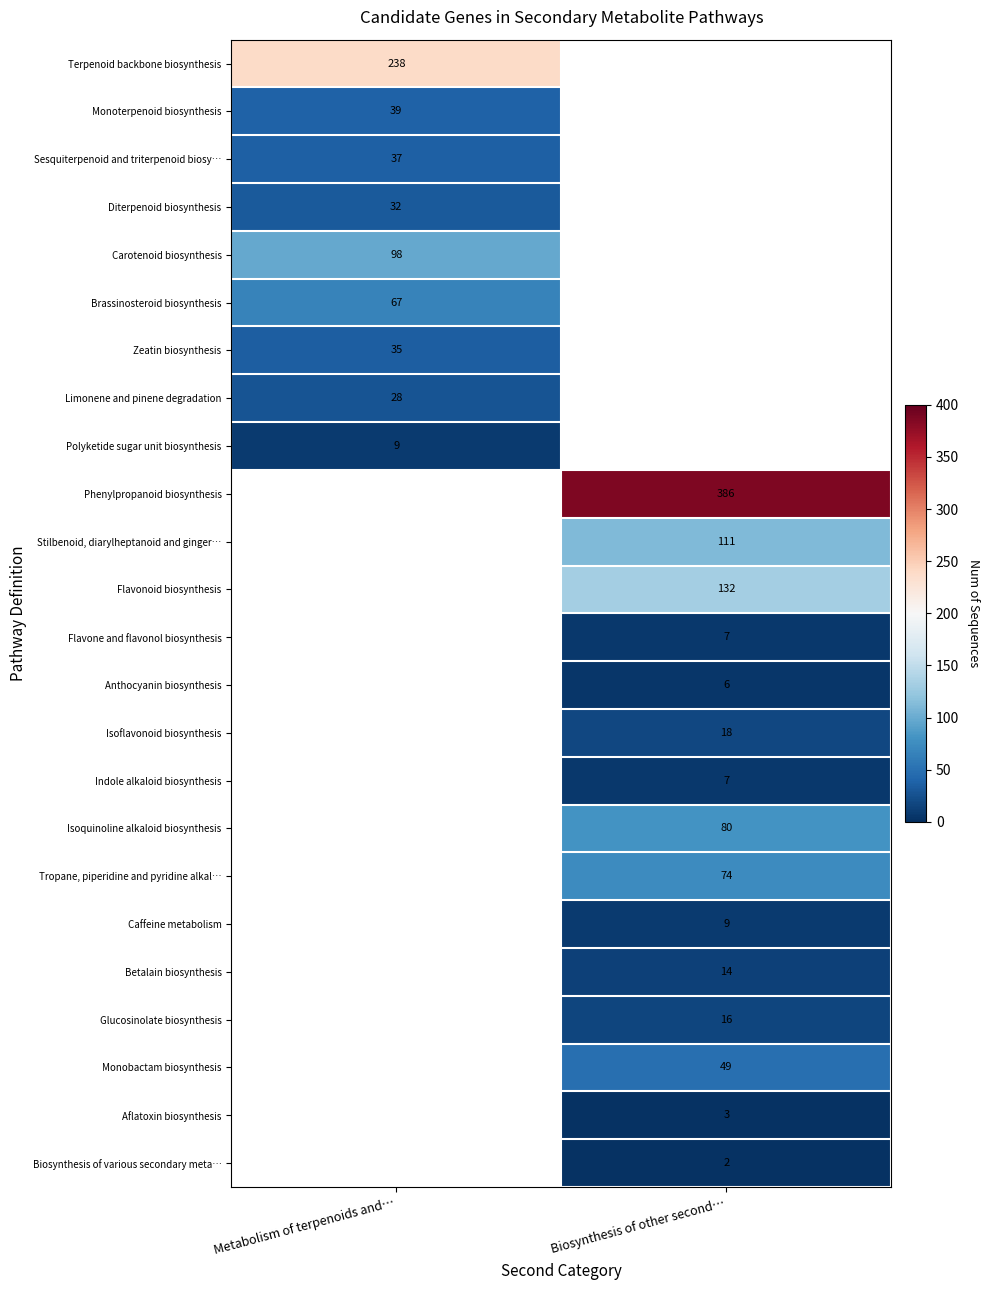

Count the number of categories in the chart.

2